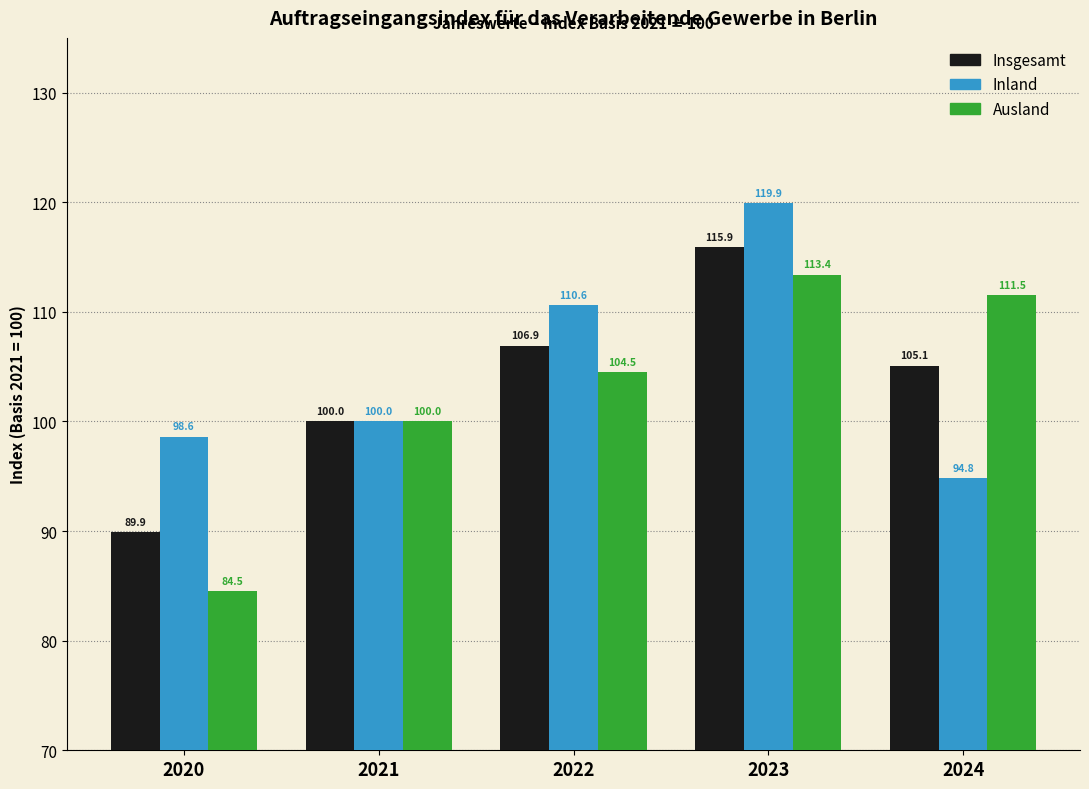

Rank the series by their maximum value, from lowest to highest.

Ausland, Insgesamt, Inland